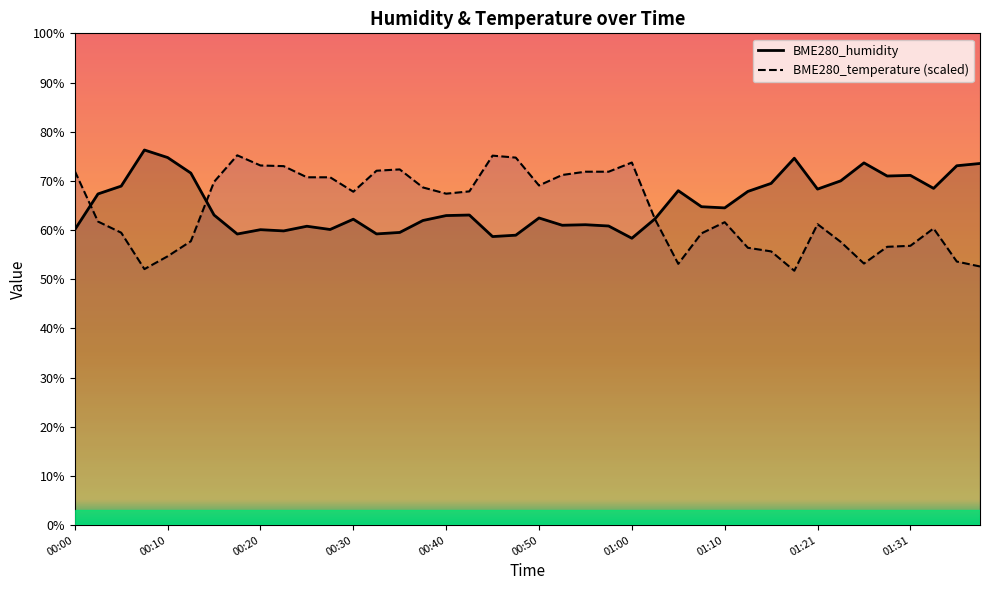

What are all the series names shown in the legend?

BME280_humidity, BME280_temperature (scaled)